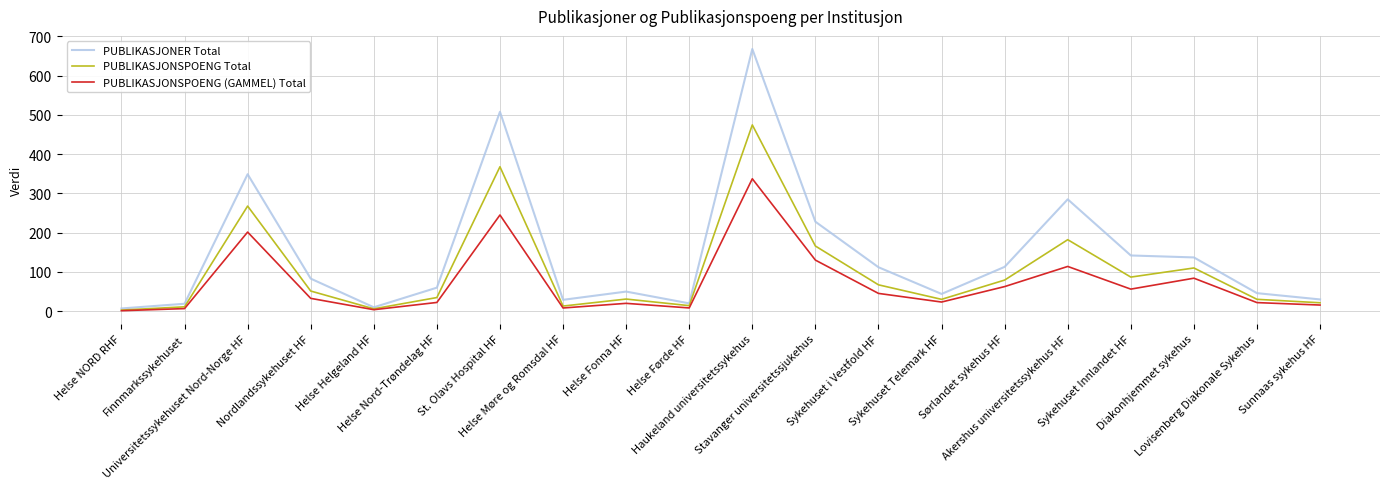

True or false: PUBLIKASJONSPOENG Total has a value of 38.4 at Sykehuset i Vestfold HF.

False